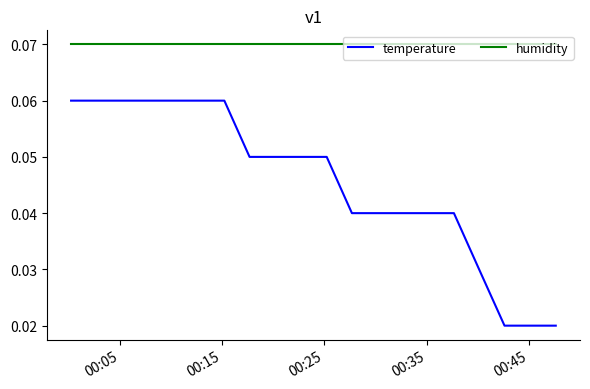

True or false: temperature and humidity cross at least once.

False